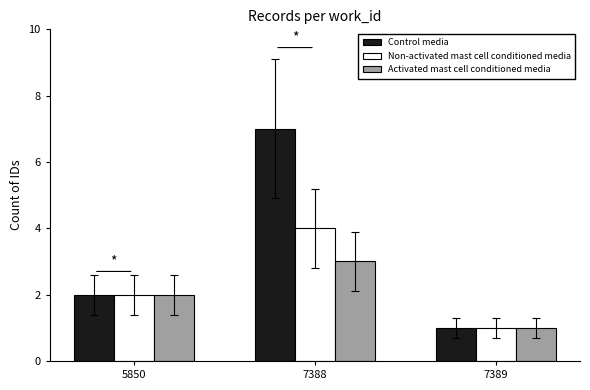

What is the total value across all series at 7388?

14